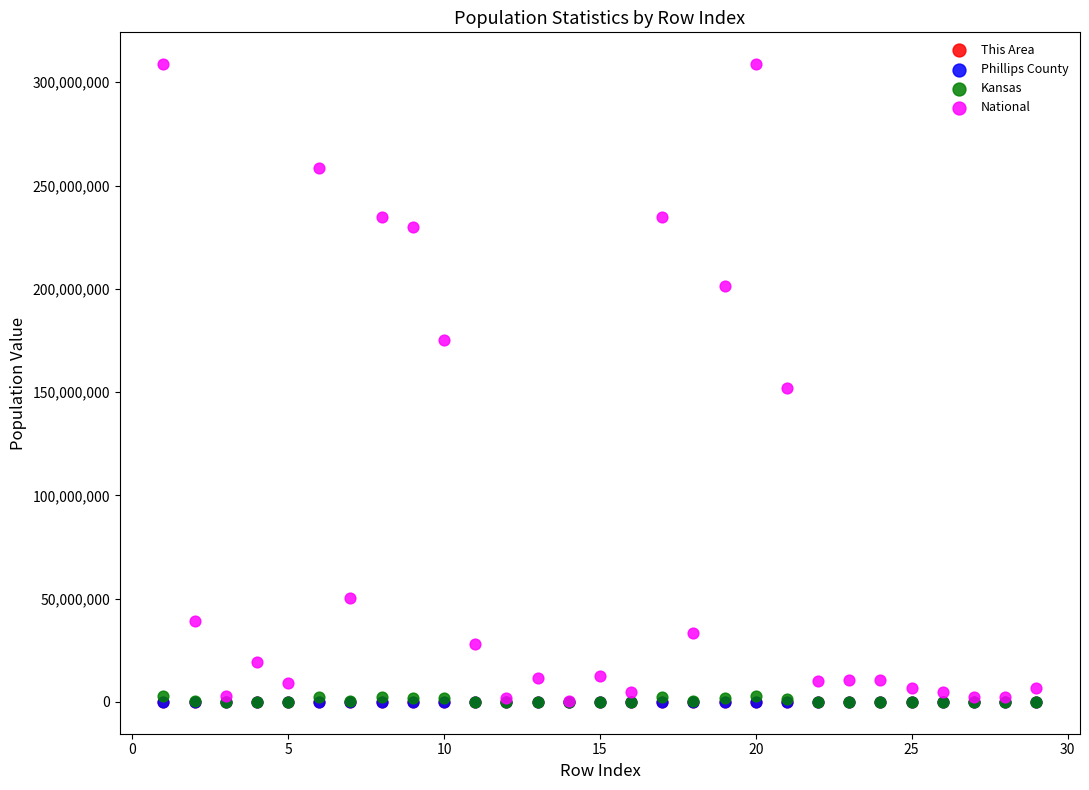

What are all the series names shown in the legend?

This Area, Phillips County, Kansas, National